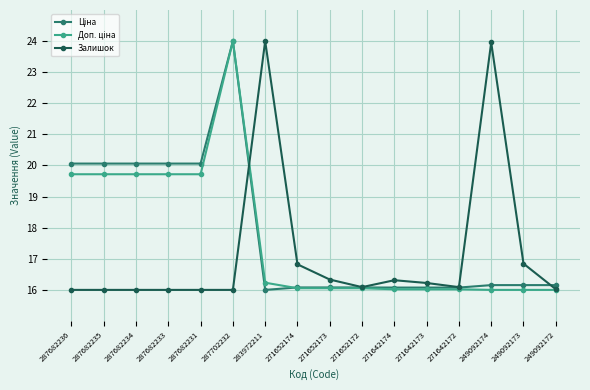

In Залишок, how many points are higher than both neighbors (excluding endpoints)?

3